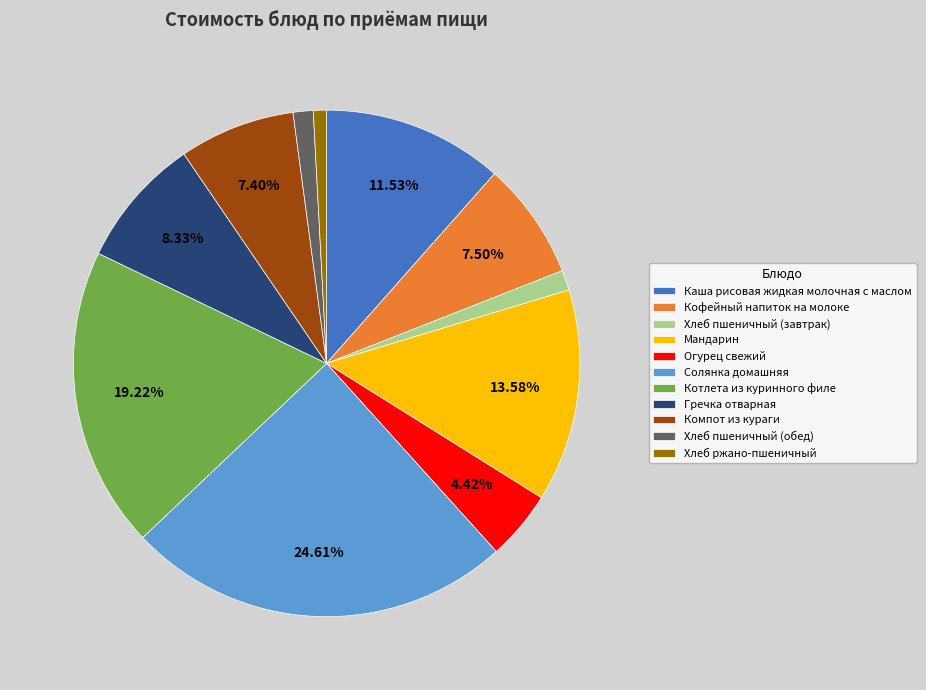

Count the number of slices in the pie.

11